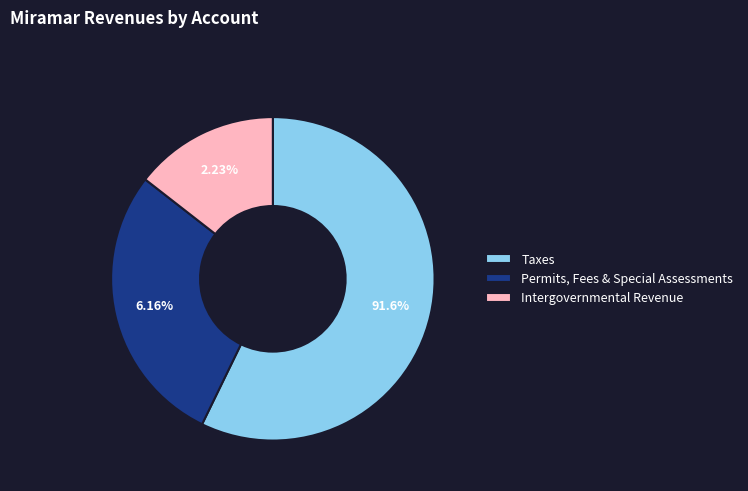

What is the change in value from Permits, Fees, and Special Assessments to Intergovernmental Revenue?

-17546523